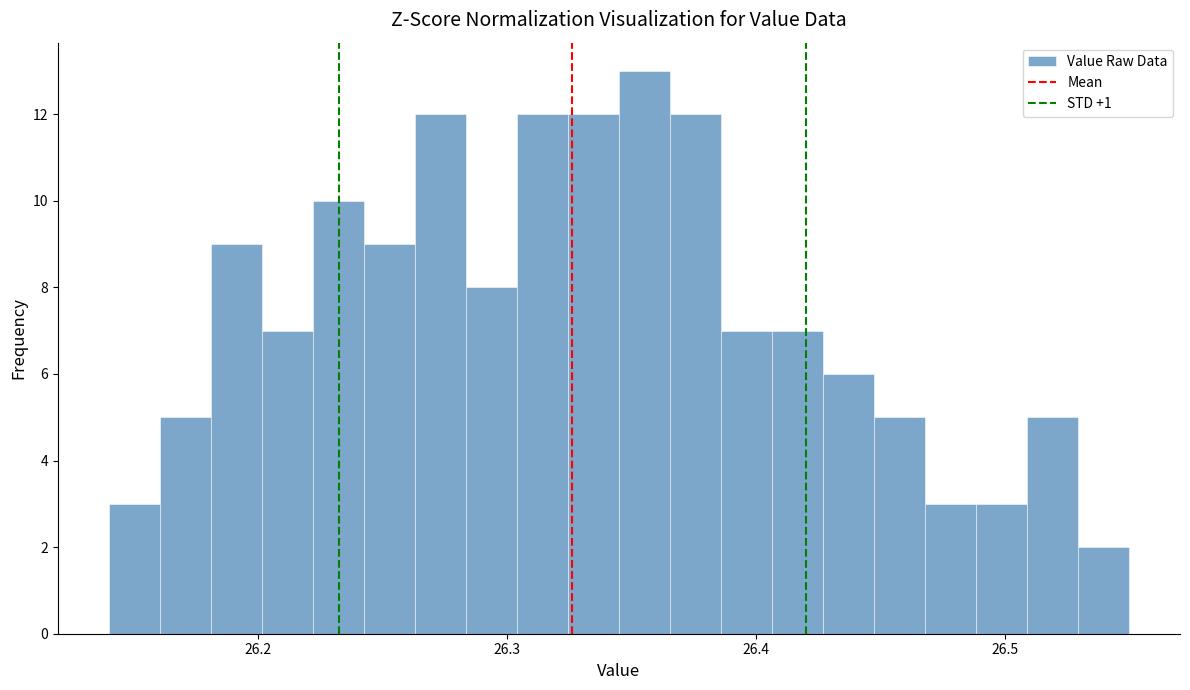

Read against the x-axis, roughly where is the centre of the tallest bar?

26.36